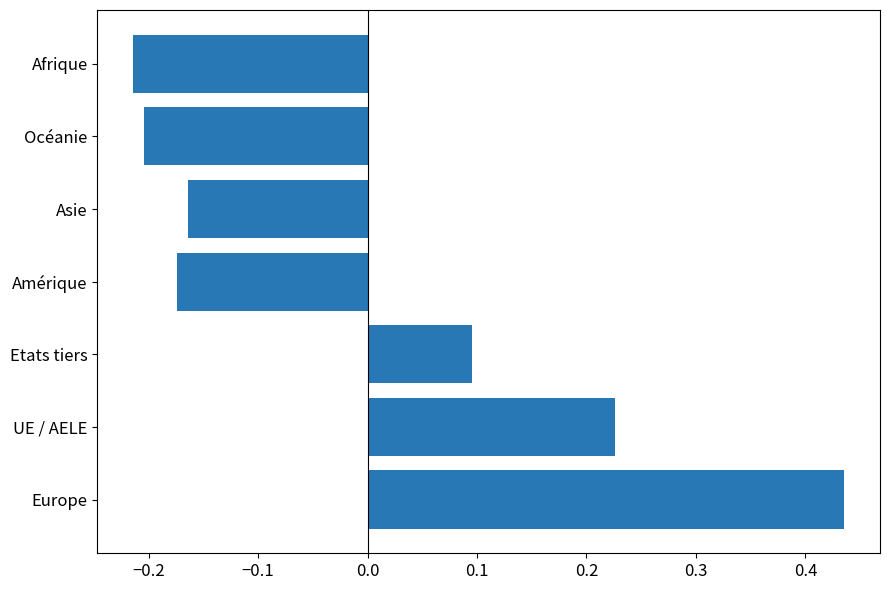

Where is the data nearest to the value 0?

Etats tiers